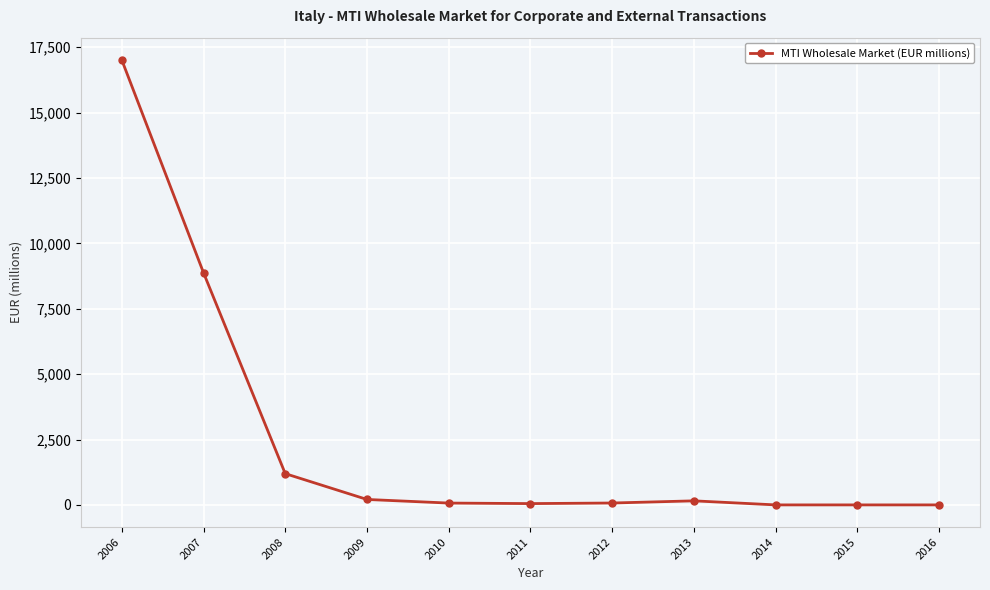

What is the greatest value displayed?

17011